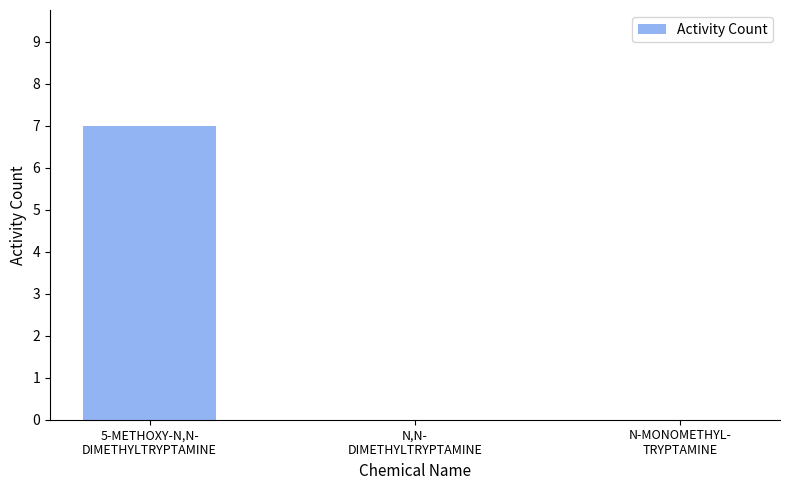

Reading left to right, list all the values displayed in this chart.

7	0	0